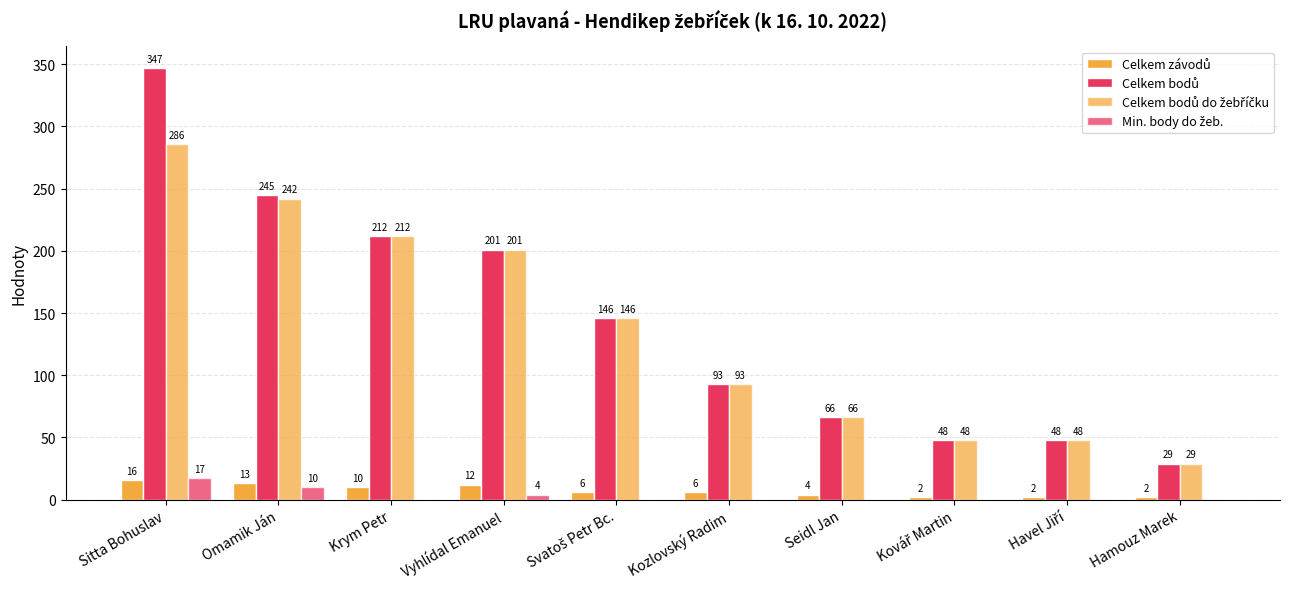

What is the label of the 1st bar from the left?

Sitta Bohuslav